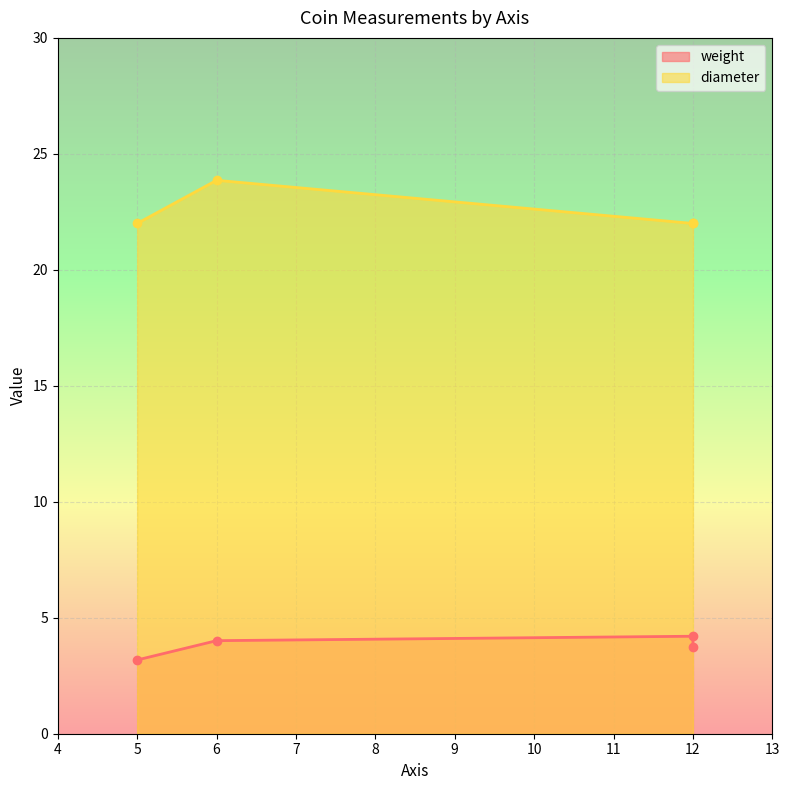

What is the value of the diameter point at the 4th from the left?

22.0